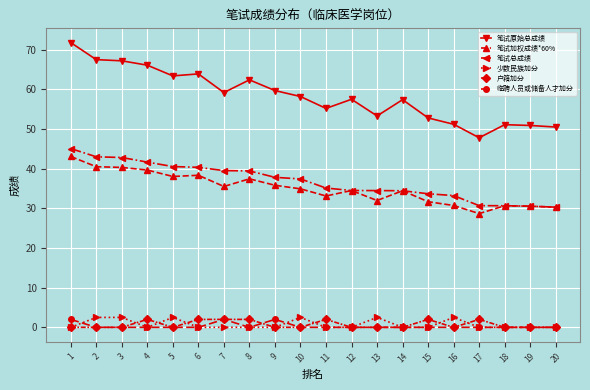

Which series has the widest spread of values?

笔试原始总成绩